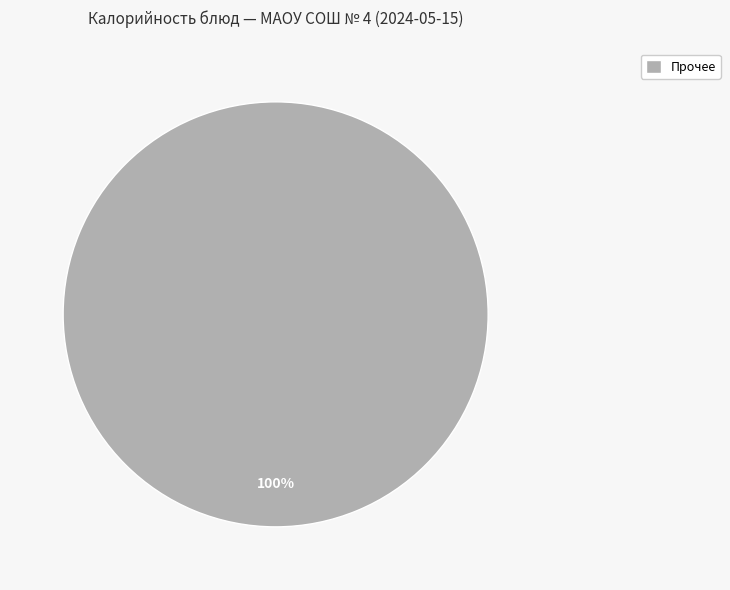

Does Прочее account for over 50% of the chart?

Yes